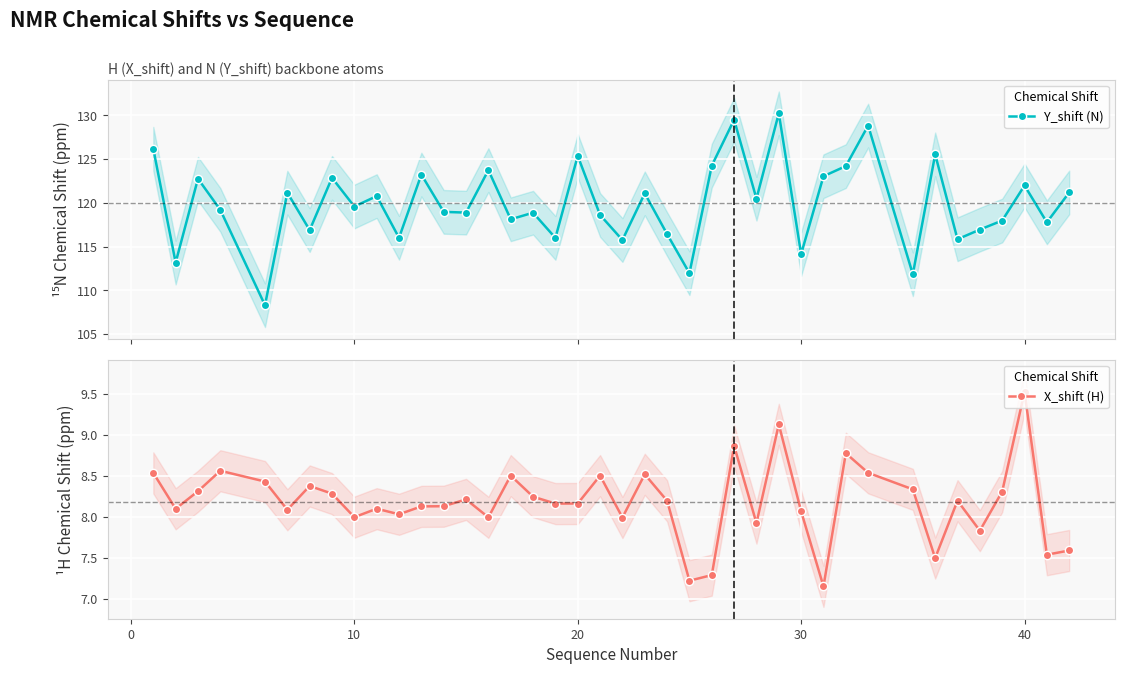

What is the minimum value for Y_shift (N)?

108.3